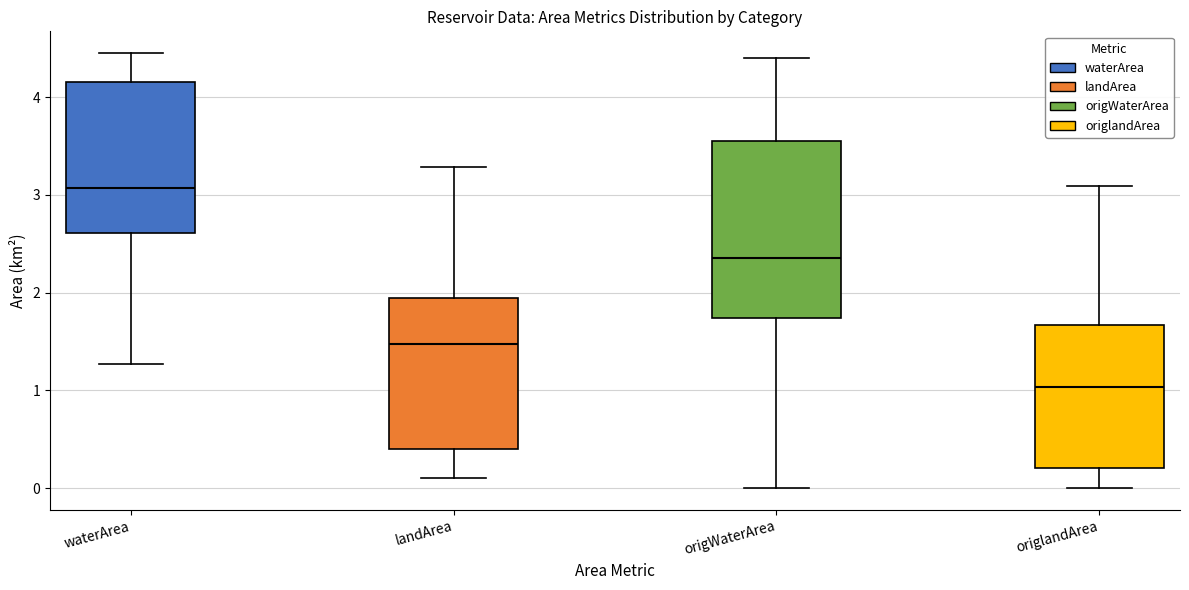

Where does the median line of the box for waterArea sit on the y-axis? The values are not printed on the chart, so give them approximately, as read against the axis.

3.1